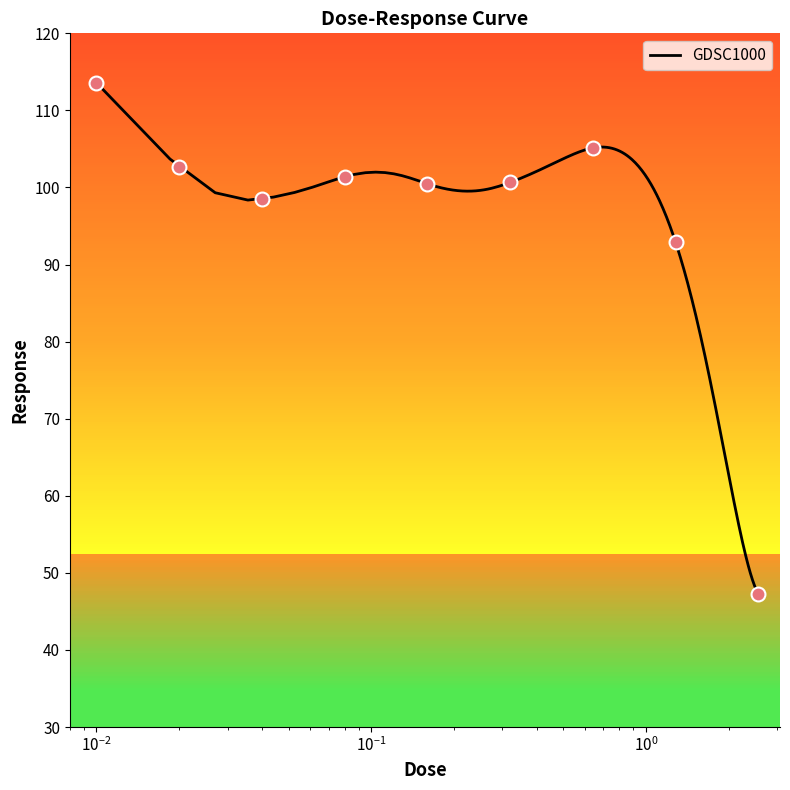

What is the maximum value for GDSC1000?

113.6